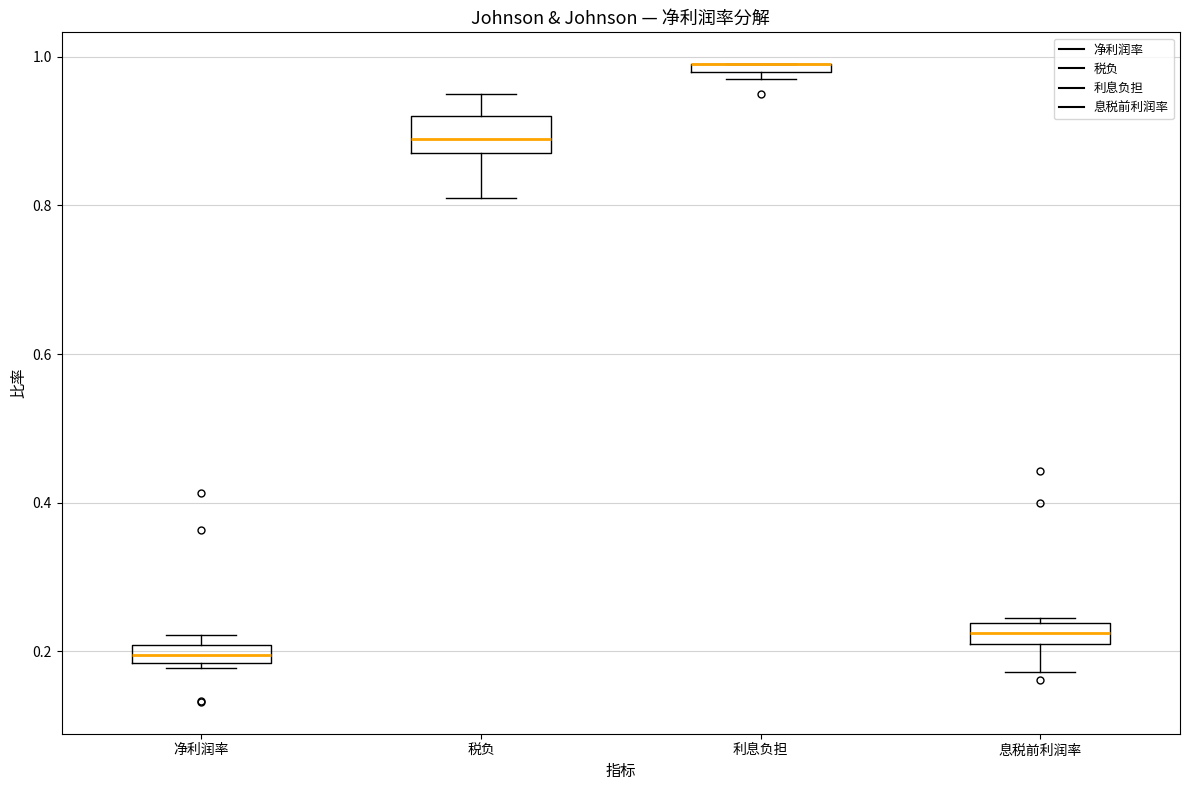

Where is the upper edge of the box for 净利润率 on the y-axis? The values are not printed on the chart, so give them approximately, as read against the axis.

0.20